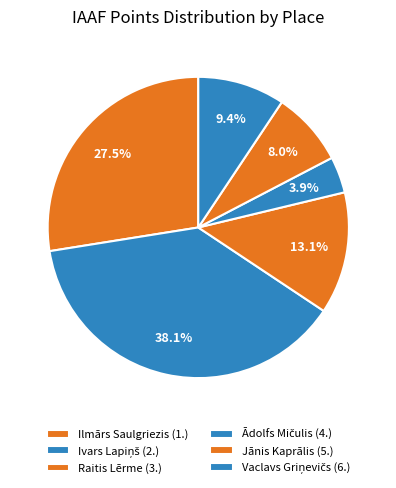

How many segments does this pie chart have?

6